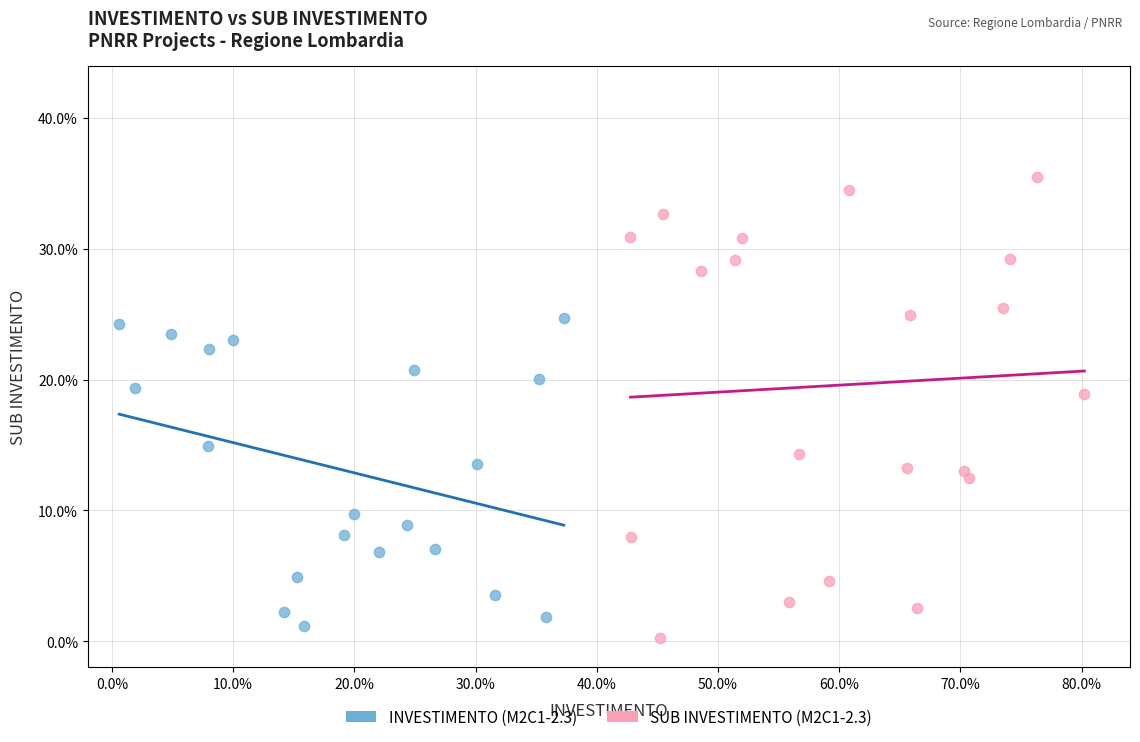

Which series contains the highest Y value?

SUB INVESTIMENTO (M2C1-2.3)